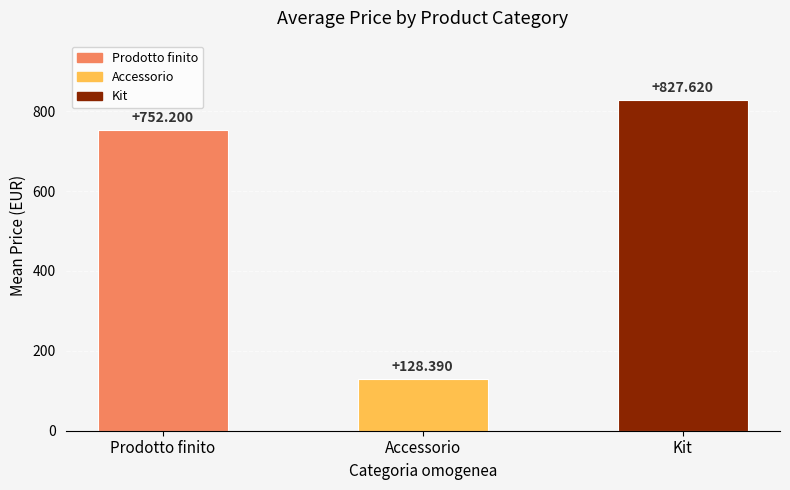

What is the label of the 2nd bar from the left?

Accessorio